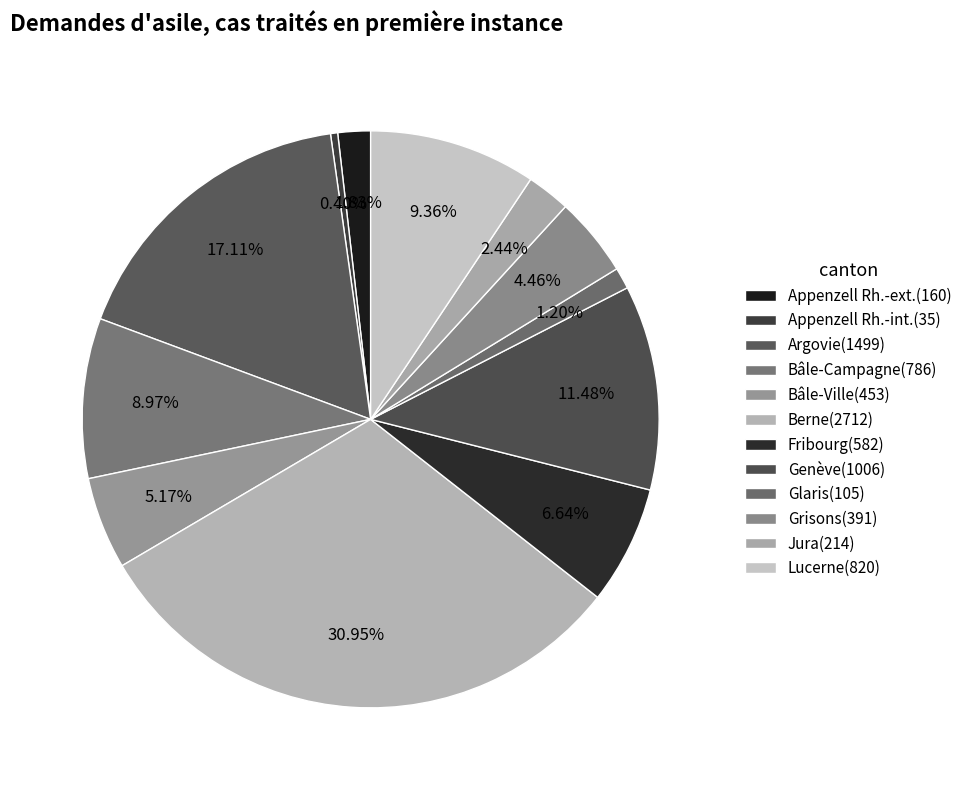

How many slices are in this pie chart?

12